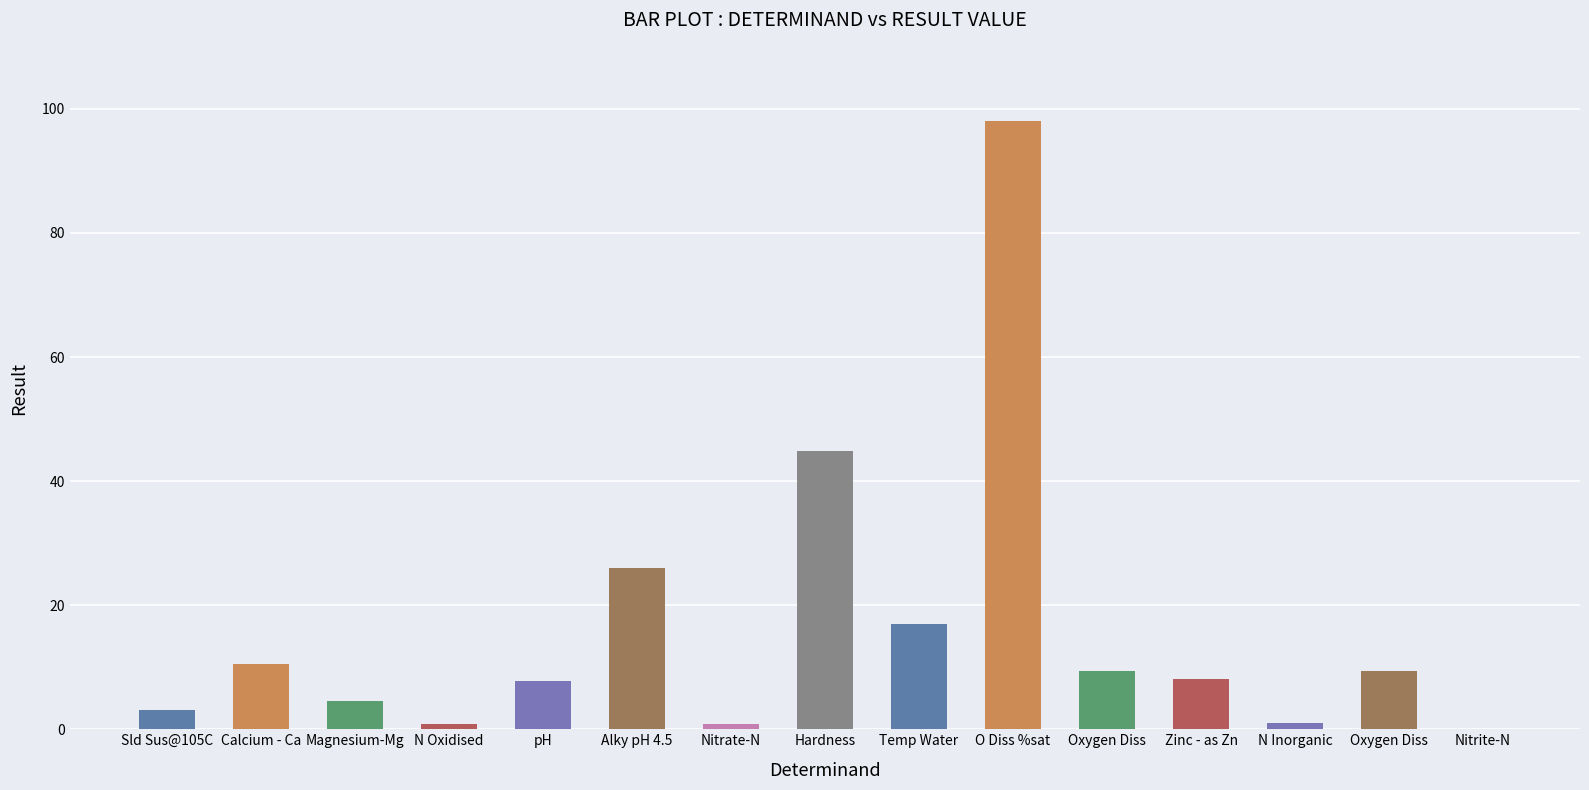

Rank the categories by value from lowest to highest.

Nitrite-N, Nitrate-N, N Oxidised, N Inorganic, Sld Sus@105C, Magnesium-Mg, pH, Zinc - as Zn, Oxygen Diss, Oxygen Diss, Calcium - Ca, Temp Water, Alky pH 4.5, Hardness, O Diss %sat